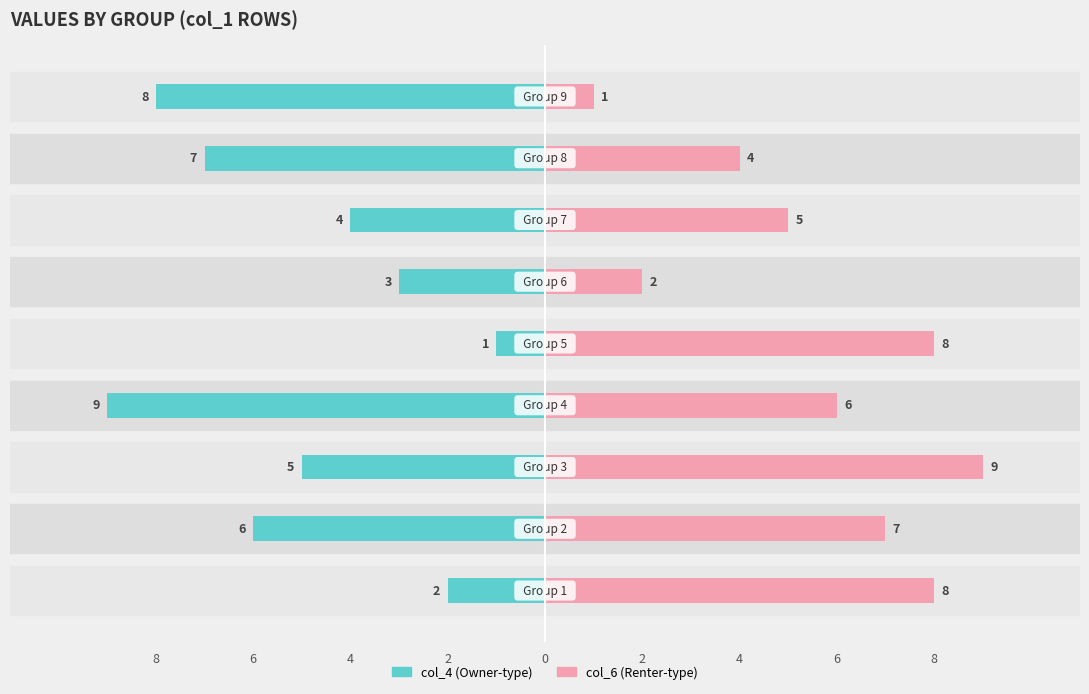

Are the bars grouped side by side (vs. stacked)?

Yes